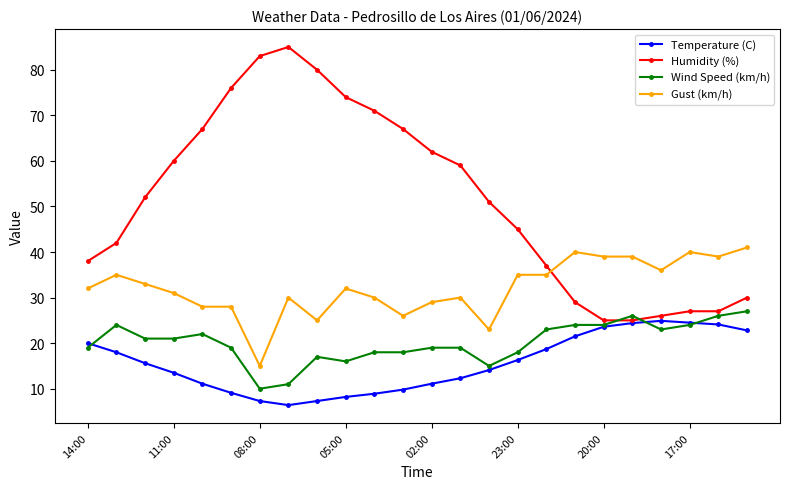

At how many categories does at least one series exceed 63?

8